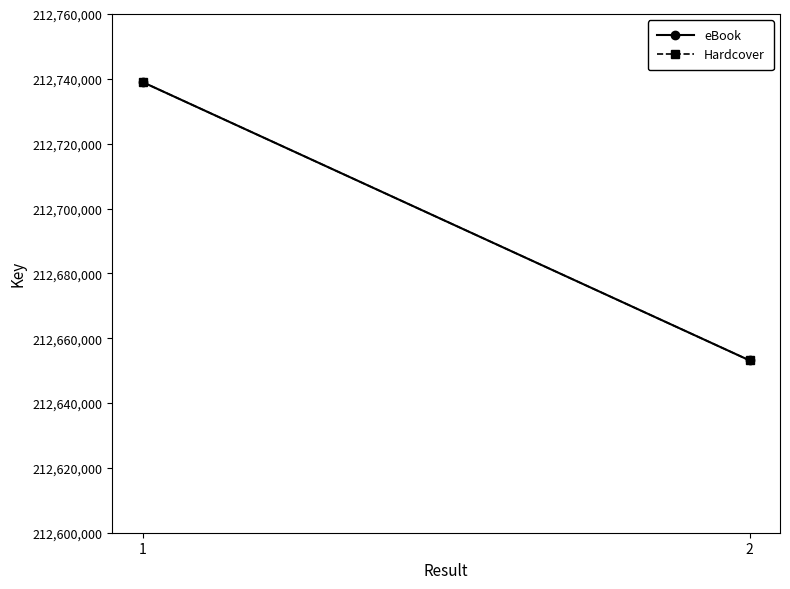

Reading left to right, extract all data points from this chart.

eBook: 212738991	212653139
Hardcover: 212738991	212653139